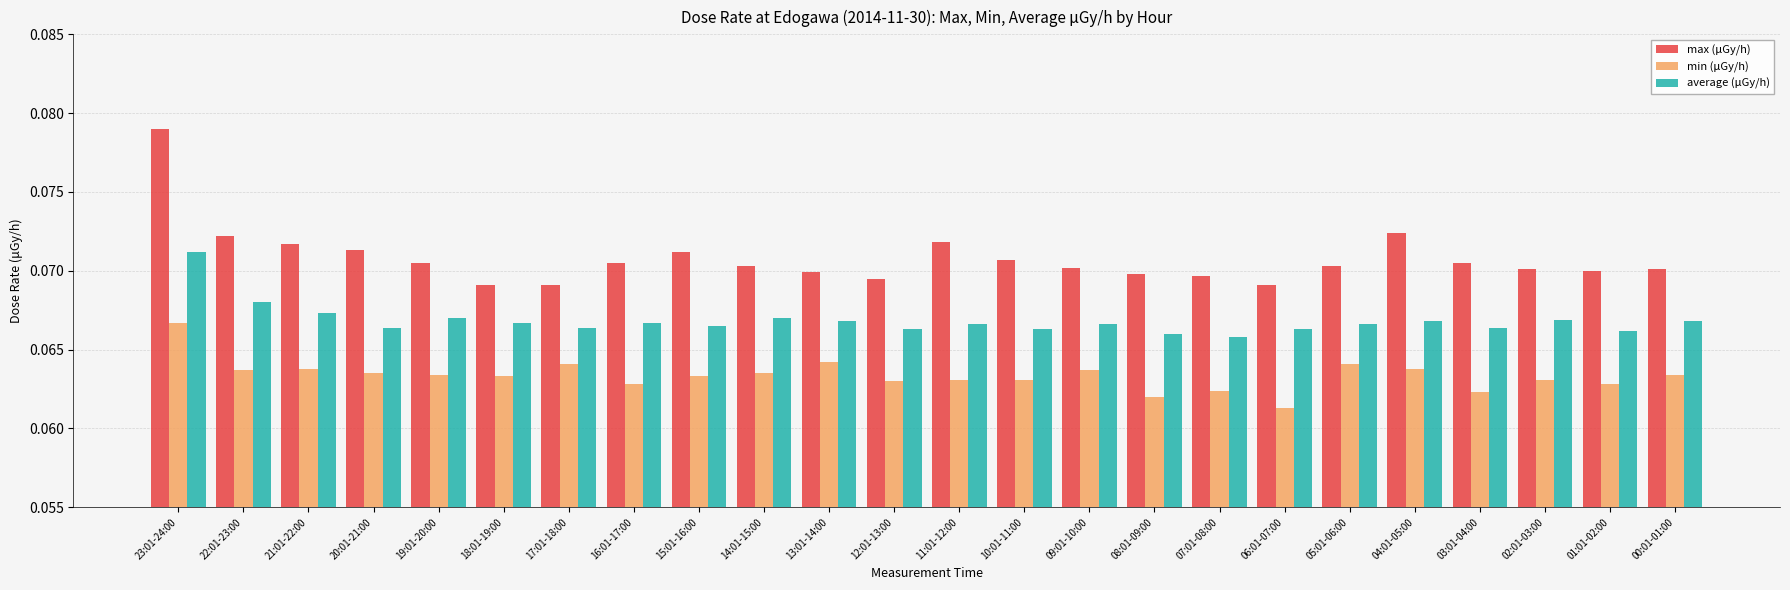

The value of min (μGy/h) at 13:01-14:00 is 0.0. True or false?

False